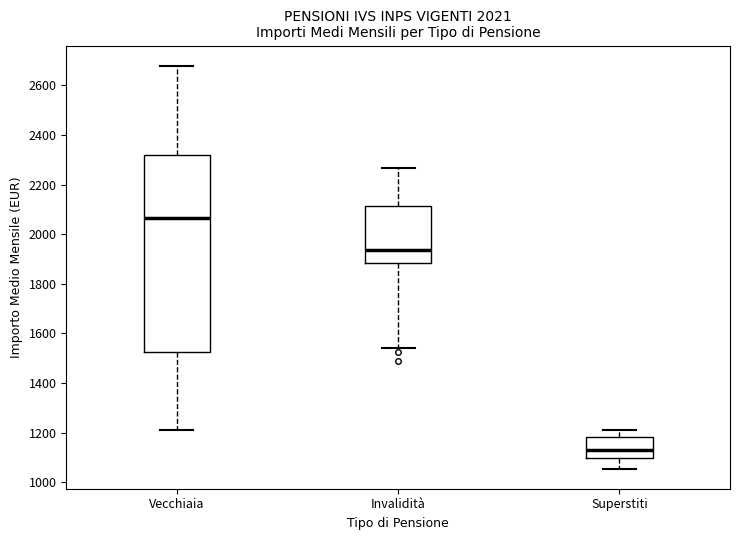

Reading left to right, read every box against the y-axis: the position of its median line, the range the box covers, and the ends of its whiskers. The values are not printed on the chart, so give them approximately, as read against the axis.

Vecchiaia: median 2060, box 1520 to 2320, whiskers 1220 to 2680
Invalidità: median 1940, box 1880 to 2120, whiskers 1540 to 2260
Superstiti: median 1140, box 1100 to 1180, whiskers 1060 to 1220